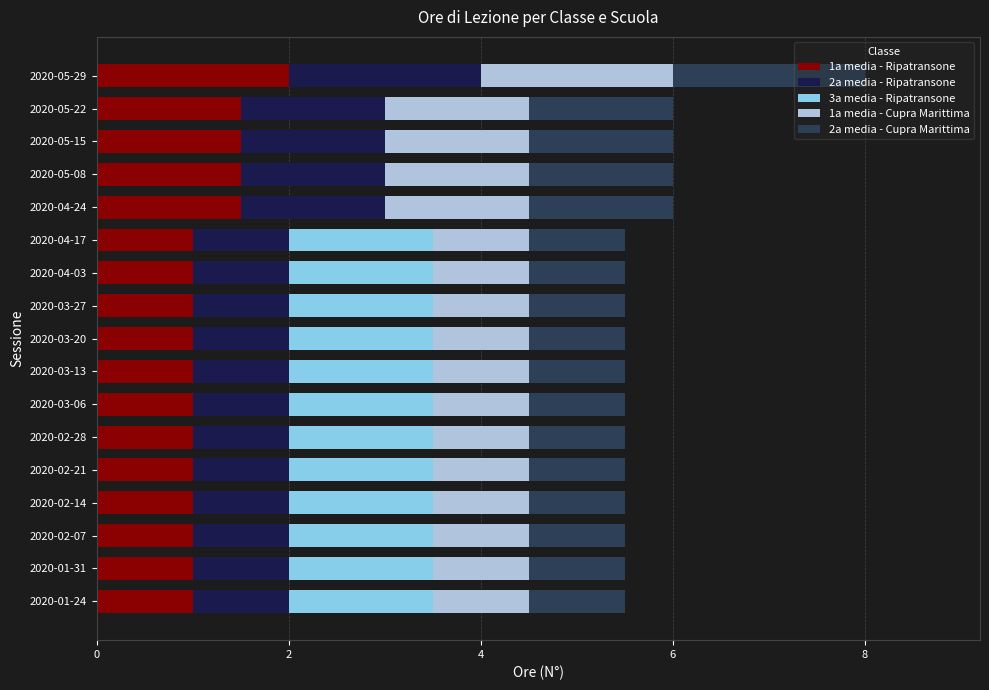

True or false: 1a media - Ripatransone has a value of 1.0 at 2020-02-21.

True